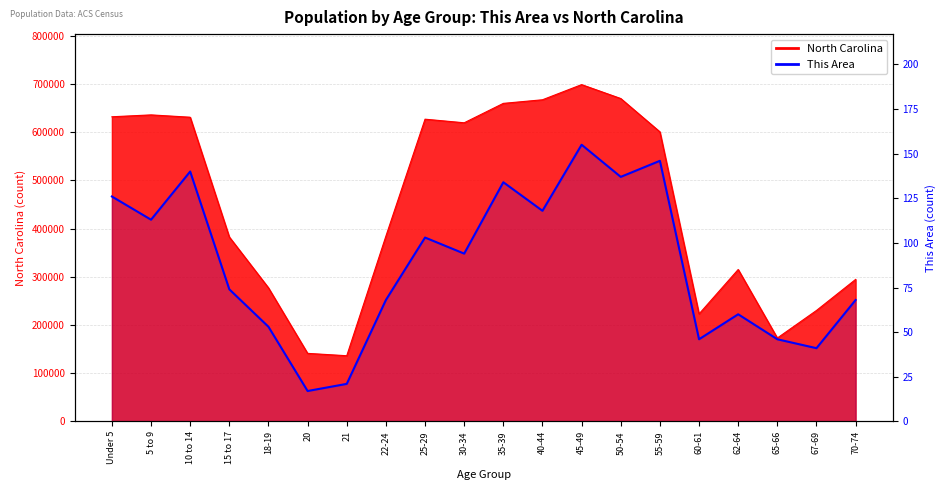

How many categories are shown in the chart?

20